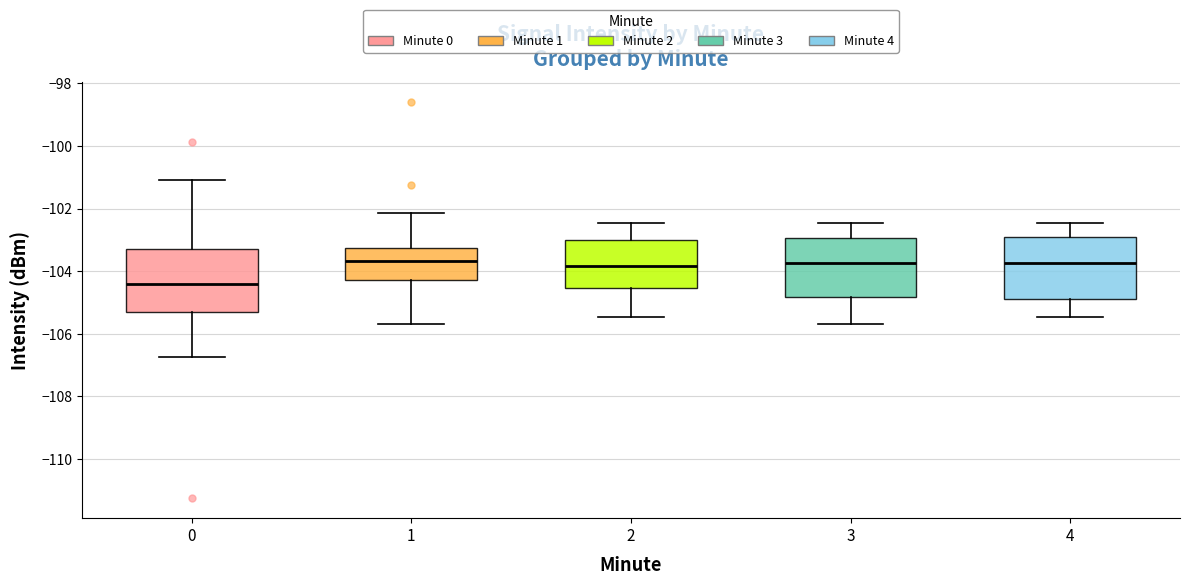

Reading left to right, read every box against the y-axis: the position of its median line, the range the box covers, and the ends of its whiskers. The values are not printed on the chart, so give them approximately, as read against the axis.

0: median -104.4, box -105.2 to -103.4, whiskers -106.8 to -101.2
1: median -103.6, box -104.2 to -103.2, whiskers -105.6 to -102.2
2: median -103.8, box -104.6 to -103.0, whiskers -105.4 to -102.4
3: median -103.8, box -104.8 to -103.0, whiskers -105.6 to -102.4
4: median -103.8, box -104.8 to -103.0, whiskers -105.4 to -102.4